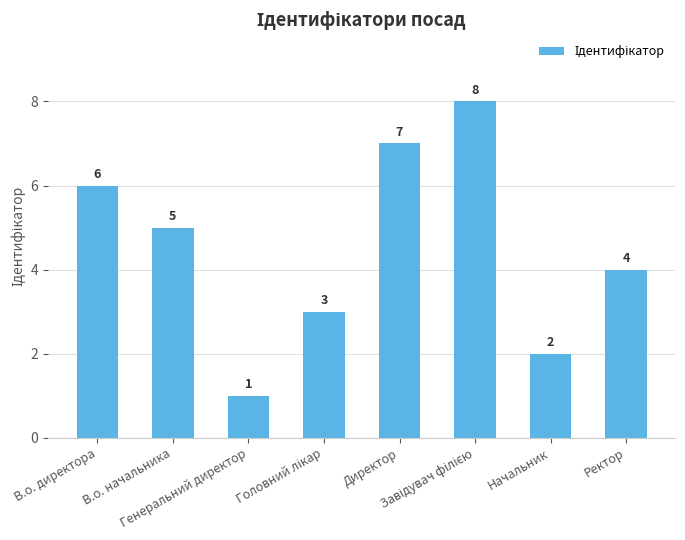

At which category does the chart reach its minimum across all series?

Генеральний директор